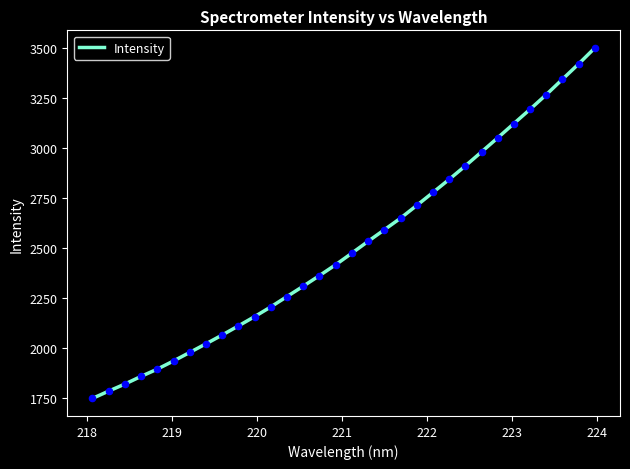

What is the difference between the maximum and minimum values?

1753.3